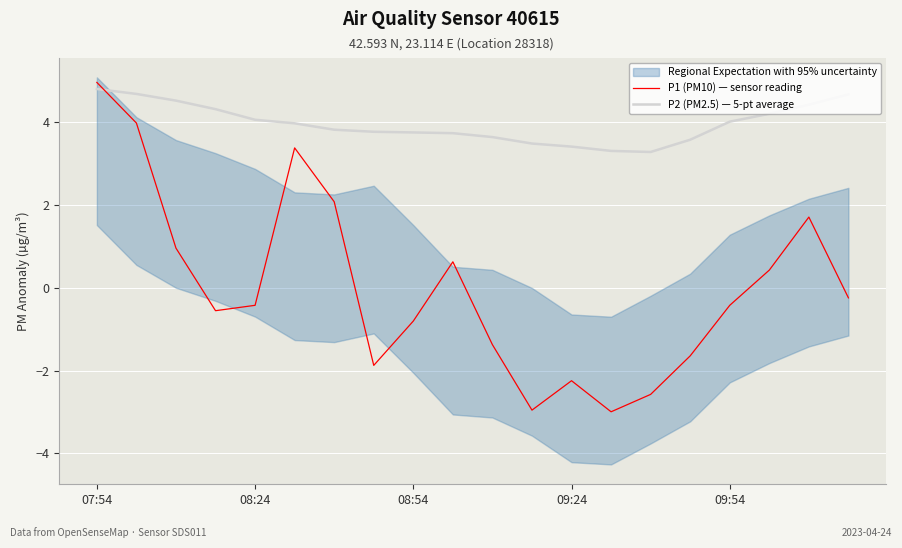

True or false: P2 (PM2.5) — 5-pt average has more than 1 points higher than both neighbors.

False